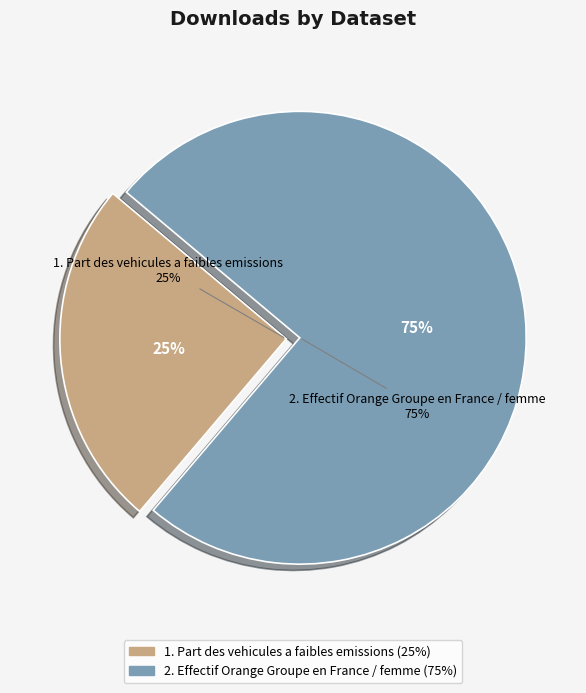

Does Part des vehicules a faibles emissions account for over 50% of the chart?

No